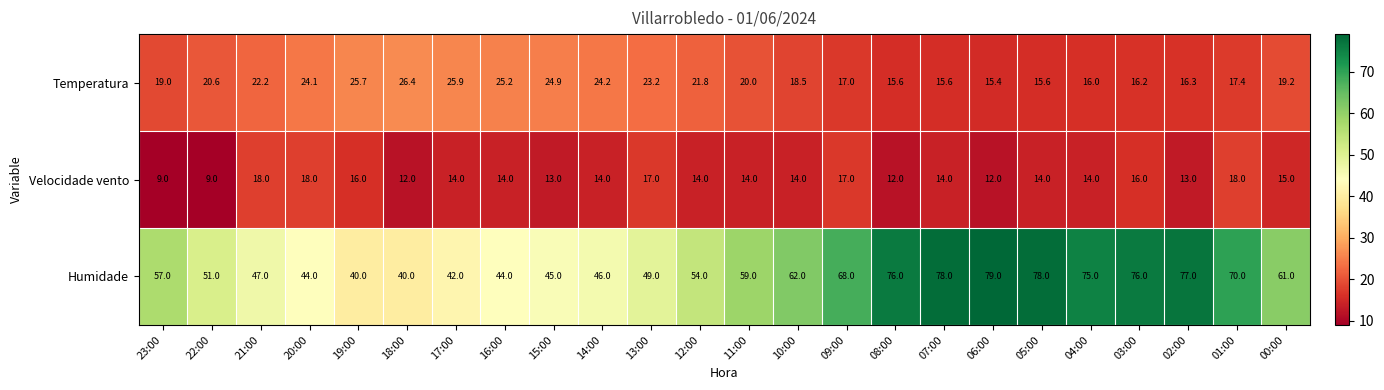

Rank the series by their maximum value, from highest to lowest.

Humidade, Temperatura, Velocidade vento